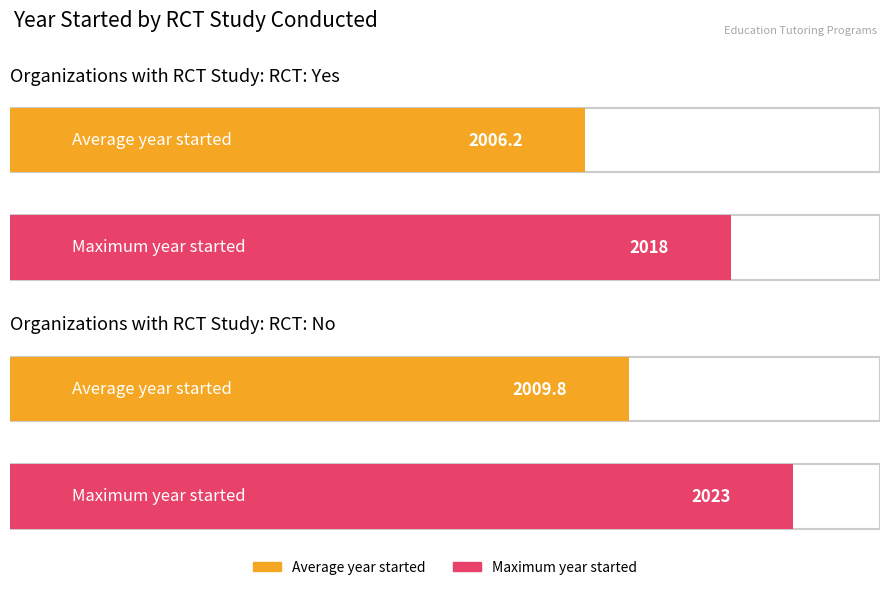

The value of Maximum at No is 2023.0. True or false?

True